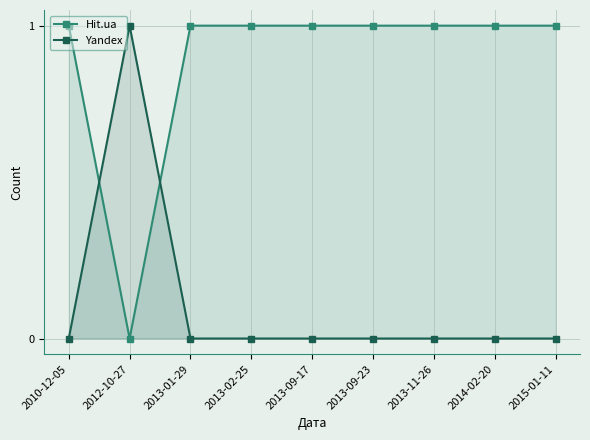

Reading left to right, extract all data points from this chart.

Hit.ua: 1	0	1	1	1	1	1	1	1
Yandex: 0	1	0	0	0	0	0	0	0